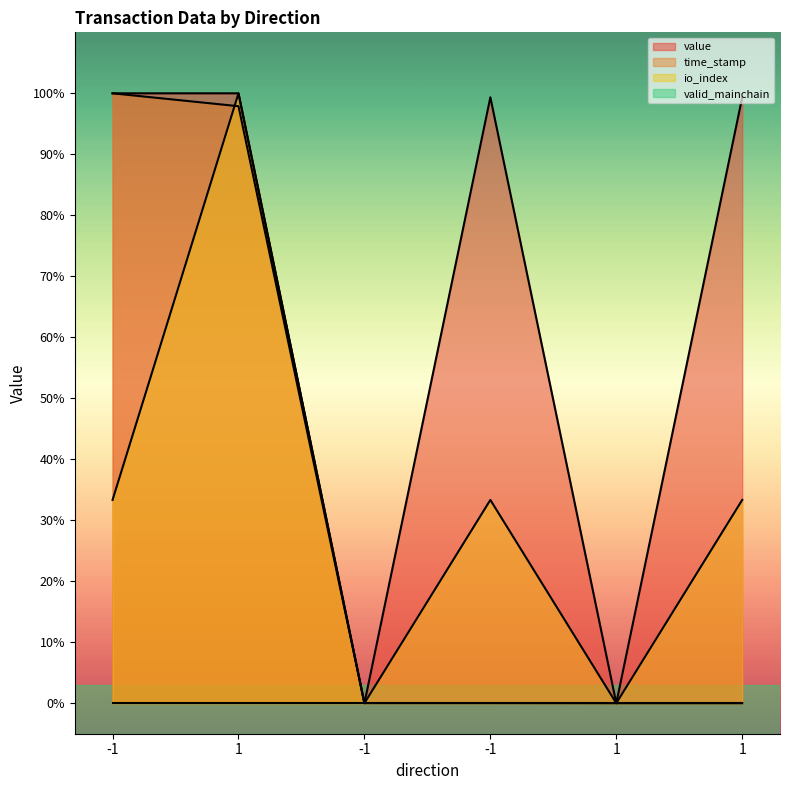

True or false: io_index and value cross at least once.

False